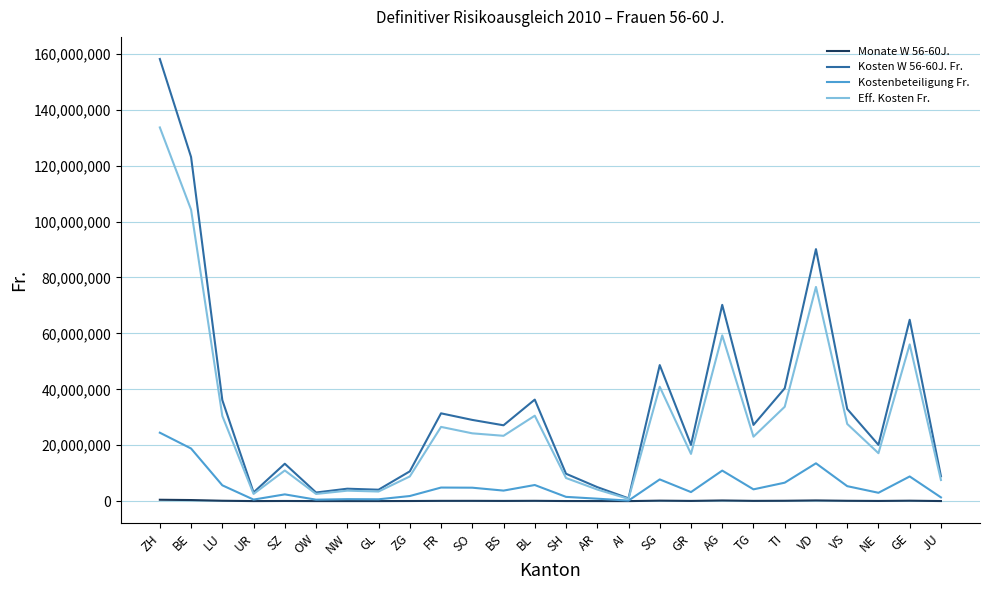

The Kosten W 56-60J. Fr. series shows 32965999 at VS. True or false?

True